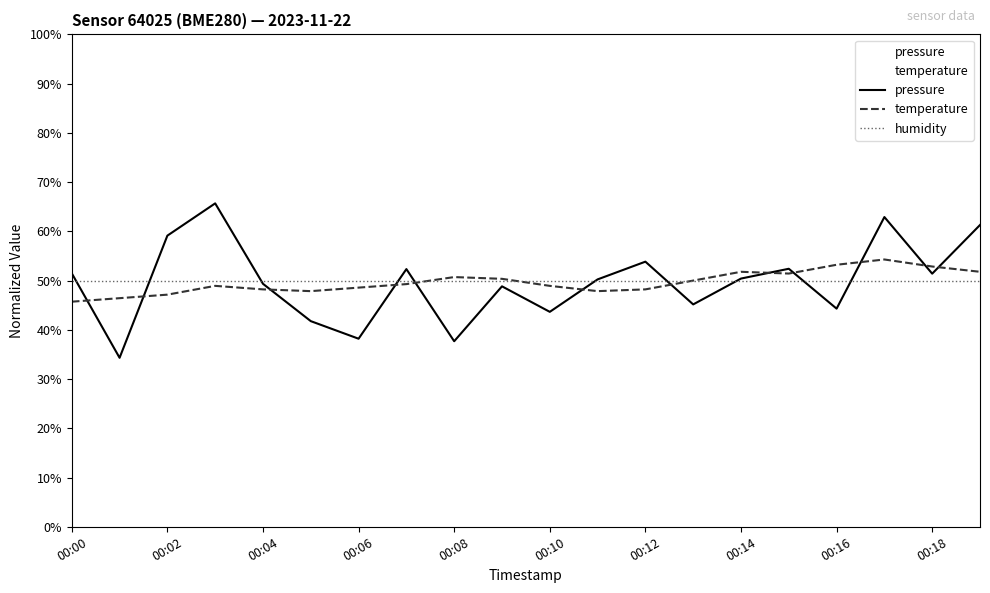

Does the chart have visible grid lines?

No